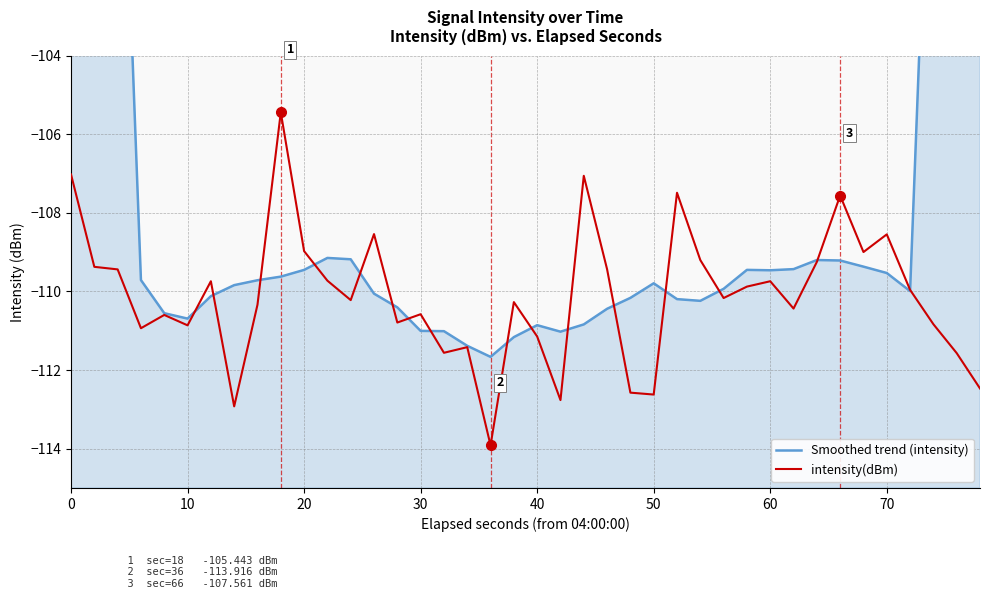

Reading left to right, transcribe all the data shown in this chart.

Smoothed trend (intensity): -62.4	-78.2	-94.0	-109.7	-110.6	-110.7	-110.1	-109.8	-109.7	-109.6	-109.5	-109.1	-109.2	-110.1	-110.4	-111.0	-111.0	-111.4	-111.7	-111.2	-110.9	-111.0	-110.8	-110.4	-110.2	-109.8	-110.2	-110.2	-109.9	-109.5	-109.5	-109.4	-109.2	-109.2	-109.4	-109.5	-110.0	-94.6	-79.1	-63.5
intensity(dBm): -107.0	-109.4	-109.4	-110.9	-110.6	-110.9	-109.7	-112.9	-110.3	-105.4	-109.0	-109.7	-110.2	-108.5	-110.8	-110.6	-111.6	-111.4	-113.9	-110.3	-111.1	-112.8	-107.1	-109.4	-112.6	-112.6	-107.5	-109.2	-110.2	-109.9	-109.7	-110.4	-109.2	-107.6	-109.0	-108.5	-110.0	-110.8	-111.6	-112.5